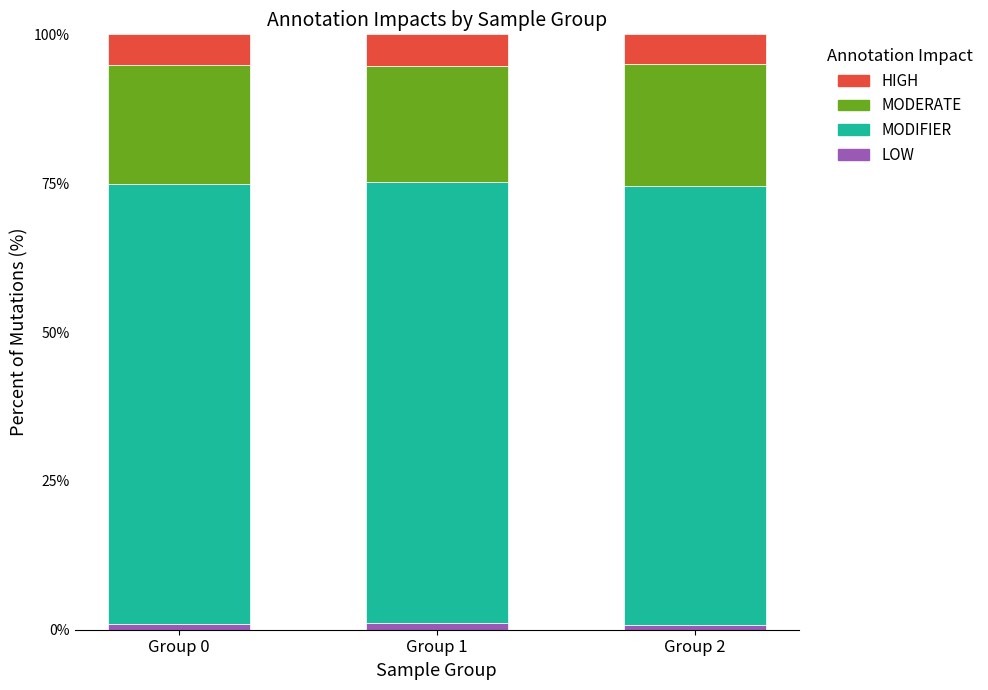

What is the sum of all LOW values?

2.9